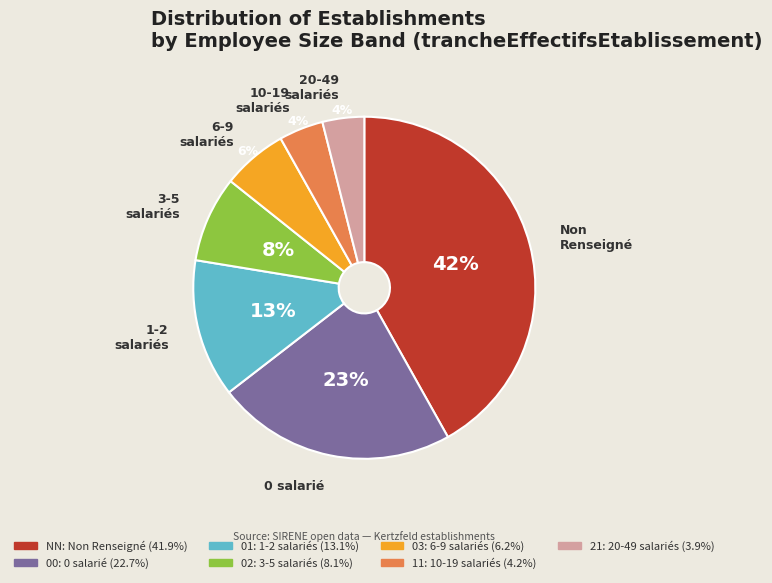

Is there any slice that represents more than half of the pie?

No